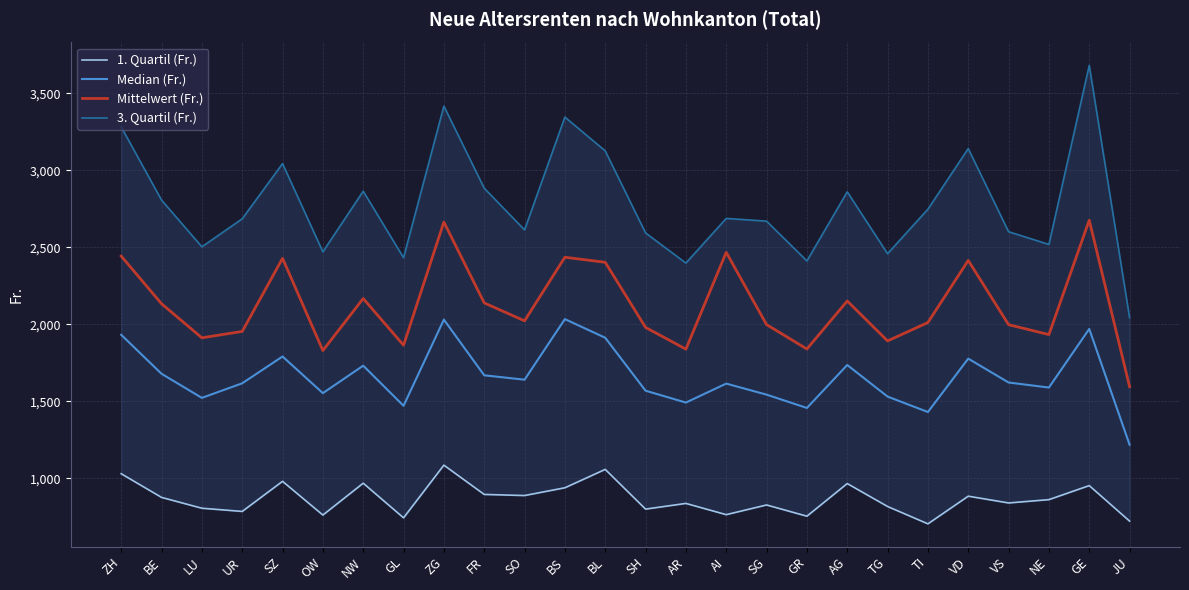

Is this an area chart (filled region under the line)?

No